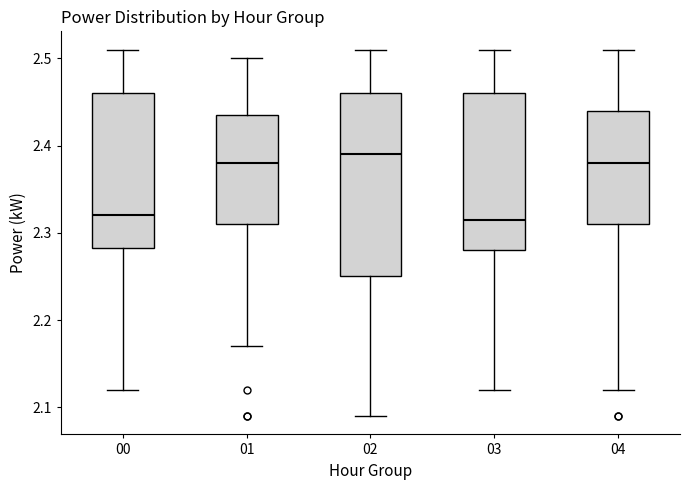

Where does the upper whisker of the box at x = 00 end on the y-axis? The values are not printed on the chart, so give them approximately, as read against the axis.

2.51